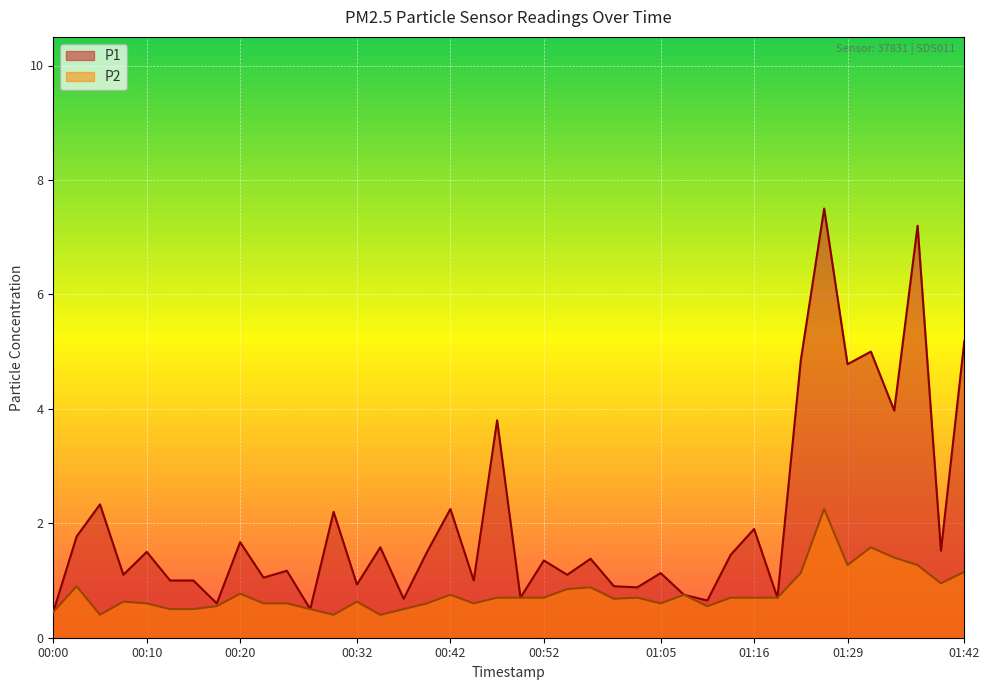

Rank the categories by P1 value from highest to lowest.

01:26, 01:36, 01:42, 01:31, 01:23, 01:29, 01:34, 00:47, 00:05, 00:42, 00:30, 01:16, 00:02, 00:20, 00:35, 01:39, 00:10, 00:40, 01:13, 00:58, 00:52, 00:25, 01:05, 00:07, 00:55, 00:22, 00:12, 00:15, 00:45, 00:32, 01:00, 01:03, 01:08, 00:50, 01:18, 00:37, 01:11, 00:17, 00:27, 00:00